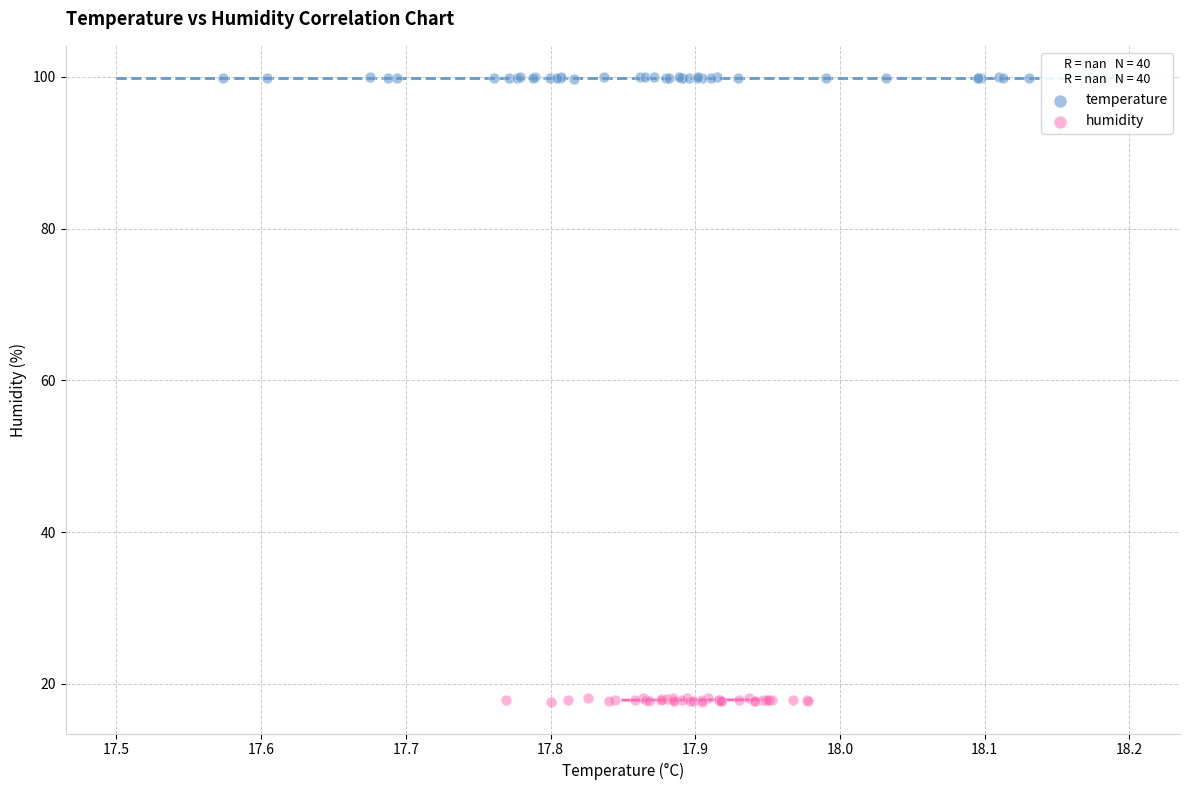

What are all the series names shown in the legend?

temperature, humidity